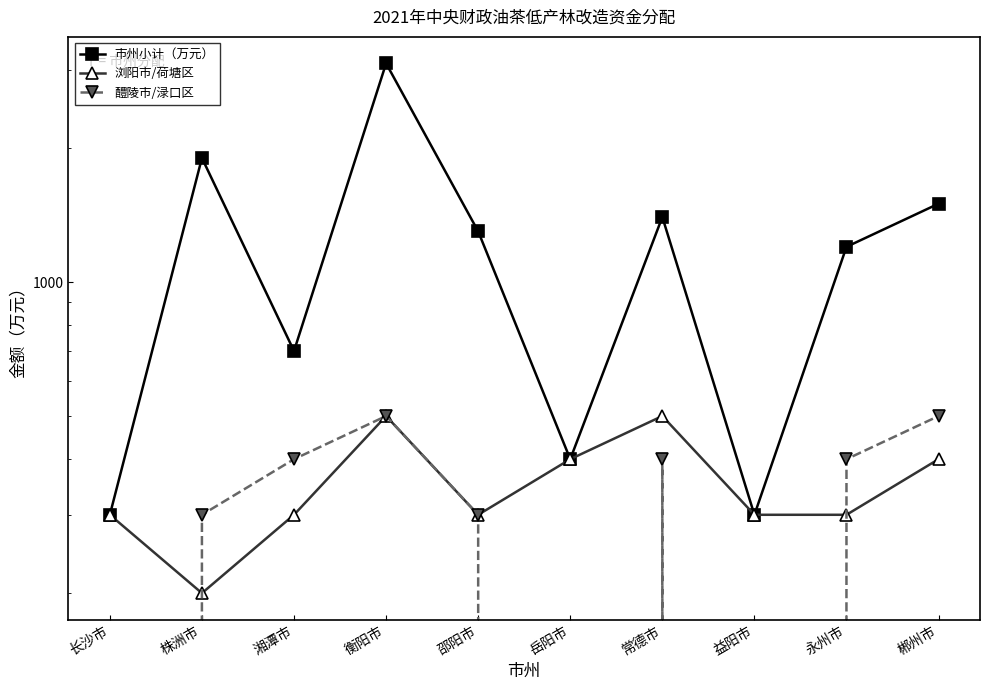

The 市州小计（万元） series shows 993 at 湘潭市. True or false?

False